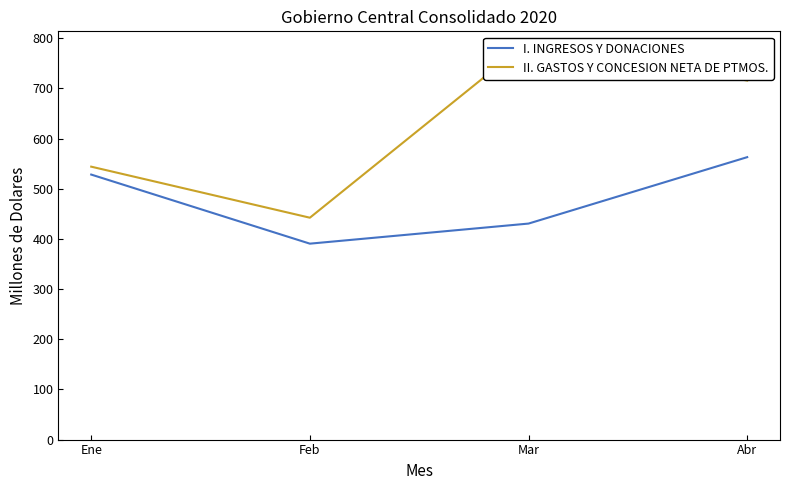

Which has a higher value, Feb or Ene?

Ene